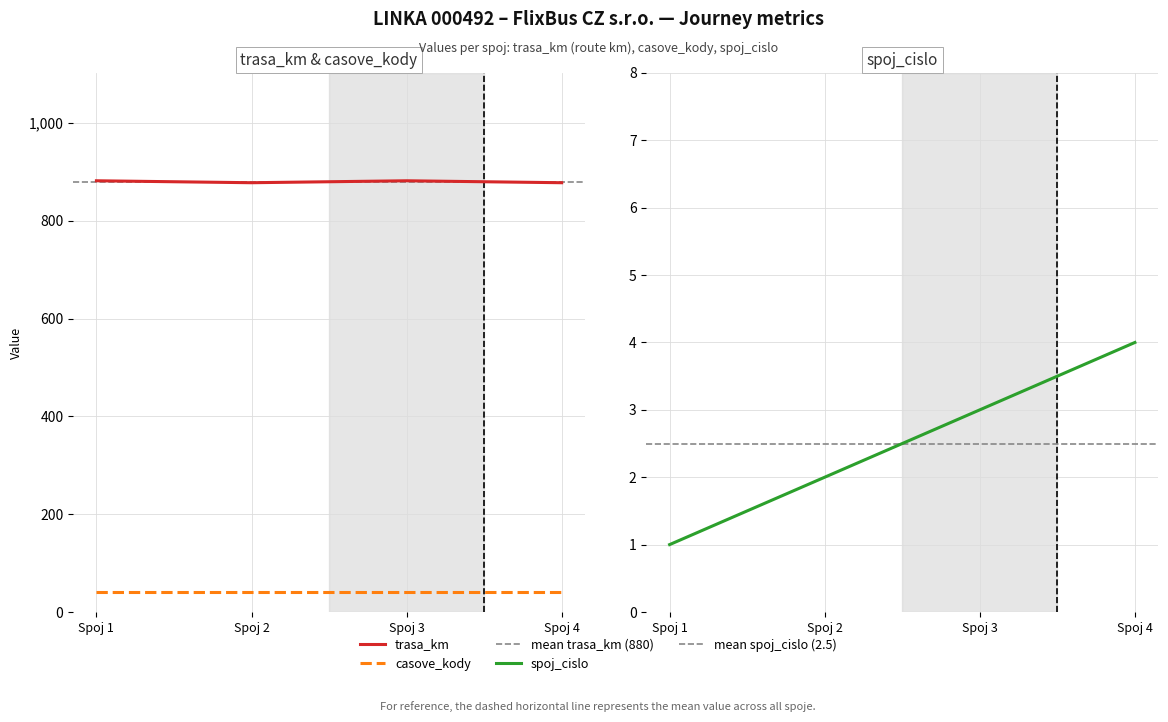

Is this an area chart (filled region under the line)?

No